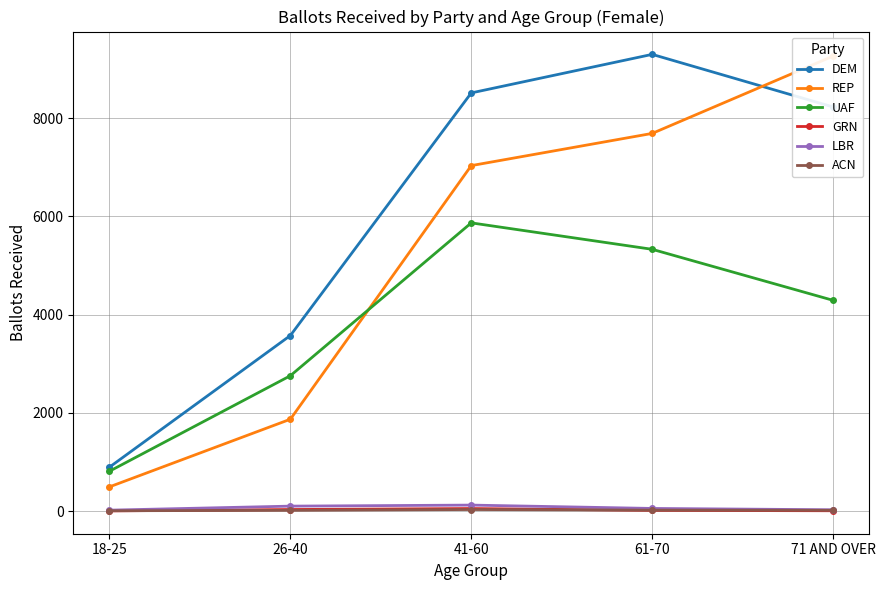

Reading left to right, transcribe all the data shown in this chart.

DEM: 18-25=898	26-40=3576	41-60=8512	61-70=9296	71 AND OVER=8226
REP: 18-25=497	26-40=1873	41-60=7033	61-70=7688	71 AND OVER=9261
UAF: 18-25=815	26-40=2758	41-60=5868	61-70=5330	71 AND OVER=4292
GRN: 18-25=8	26-40=36	41-60=56	61-70=19	71 AND OVER=11
LBR: 18-25=23	26-40=105	41-60=126	61-70=58	71 AND OVER=31
ACN: 18-25=11	26-40=19	41-60=36	61-70=23	71 AND OVER=20